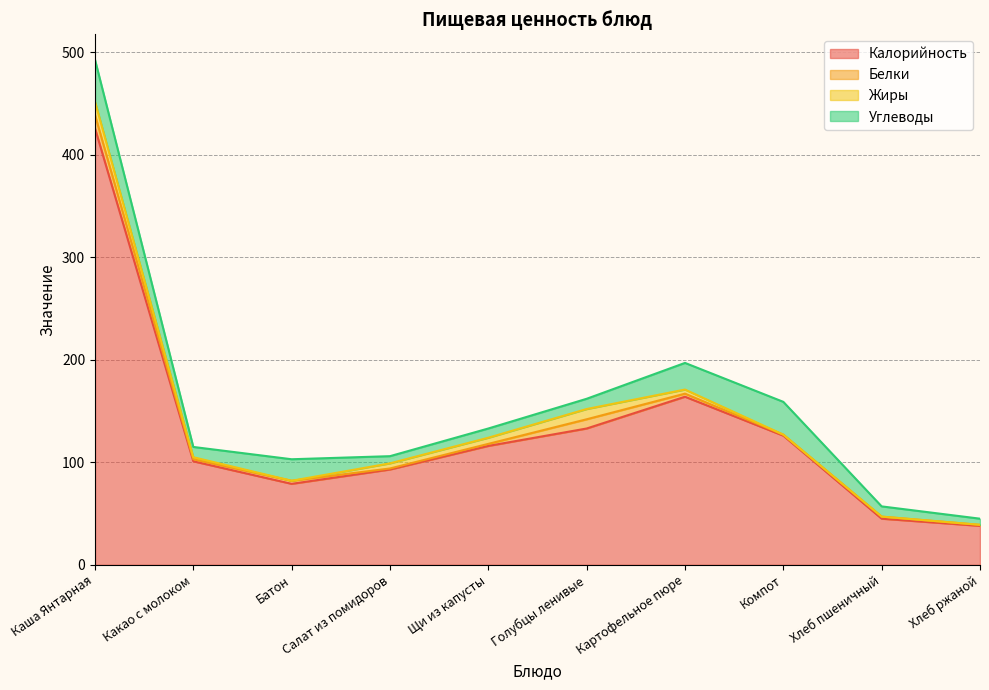

True or false: Углеводы and Белки intersect in this chart.

False